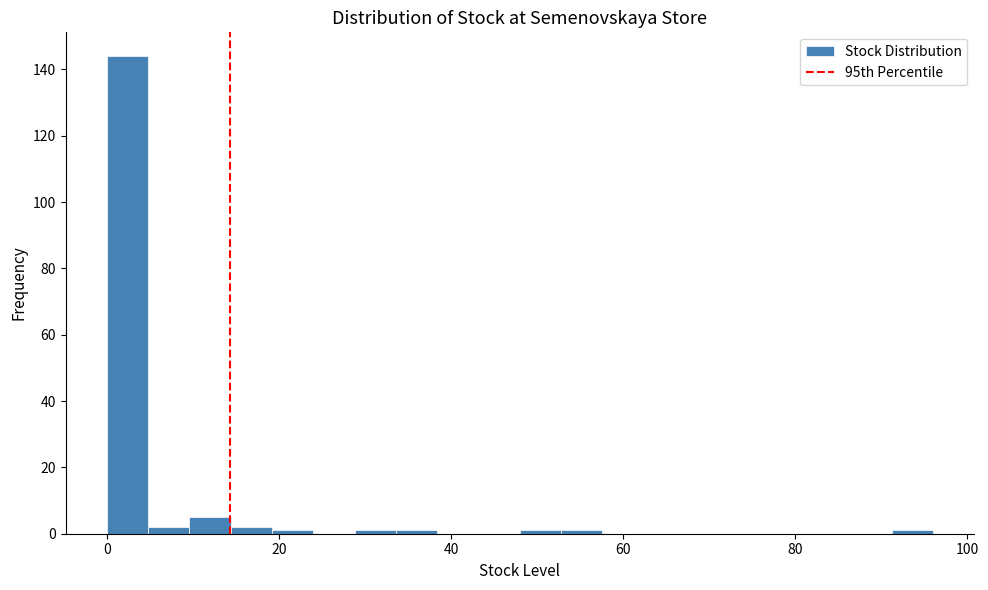

Around what value on the x-axis is the tallest bar? Give the approximate position of its centre, as read against the axis.

2